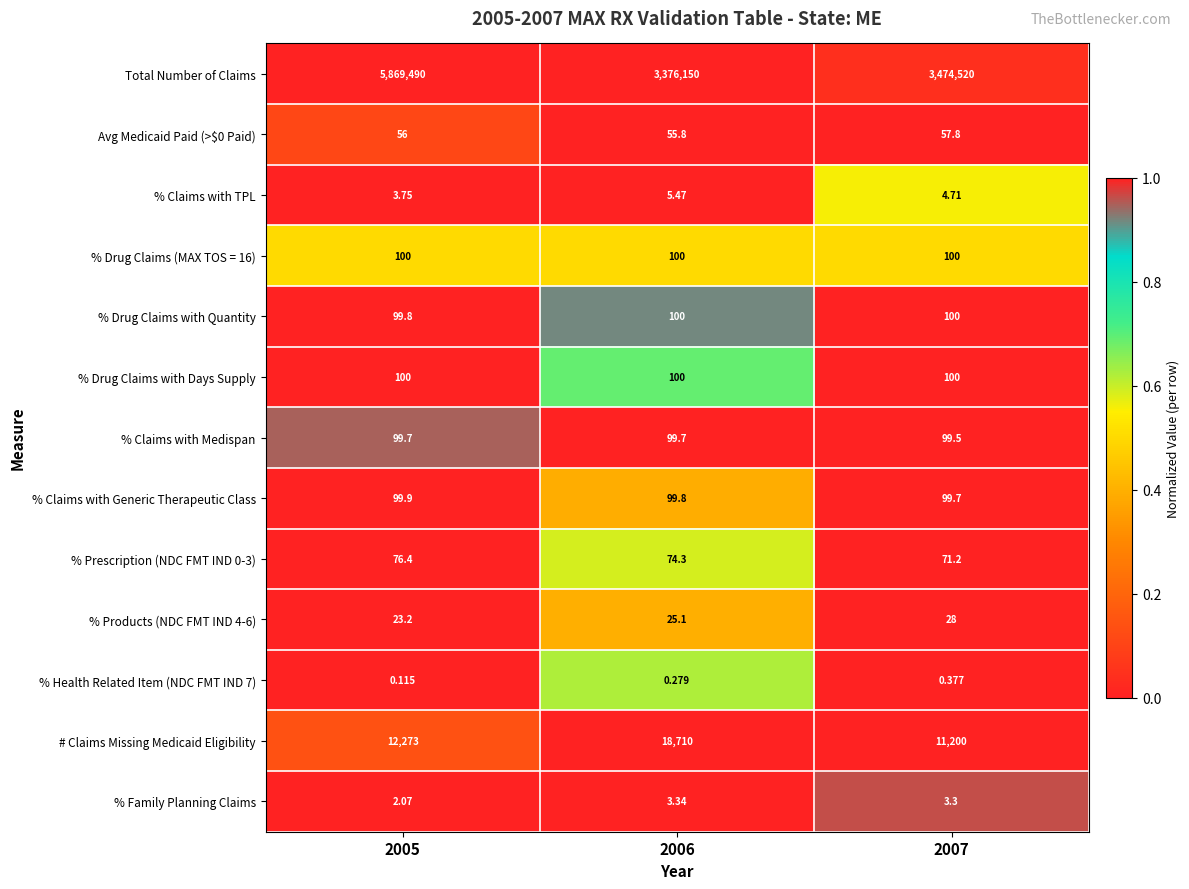

Which series has the largest total across all categories?

Total Number of Claims